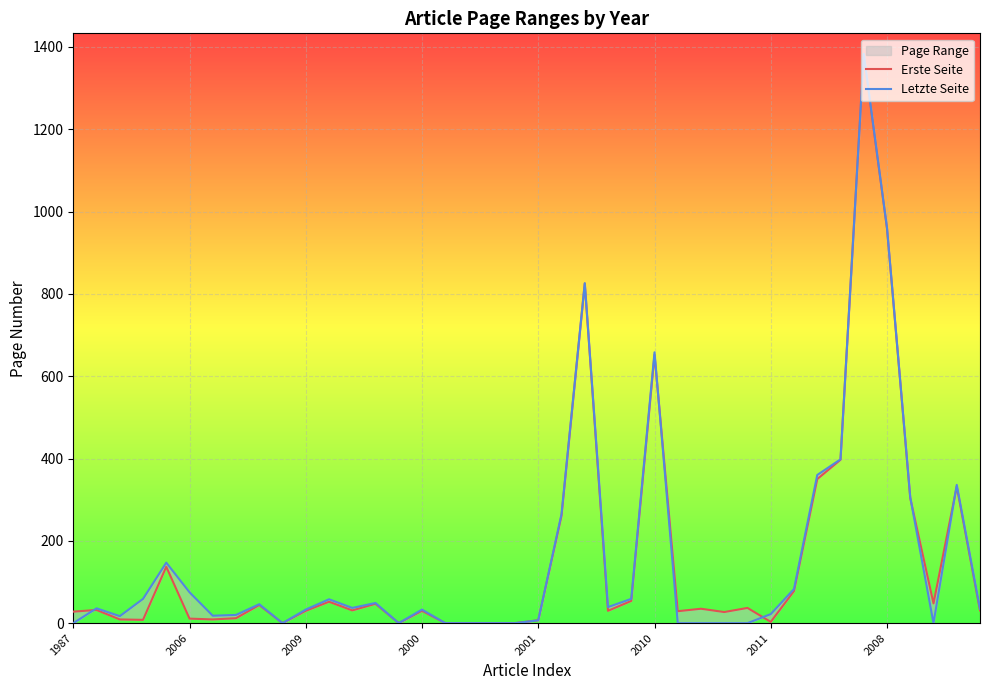

After their last crossing, which series has the higher values: Letzte Seite or Erste Seite?

Letzte Seite